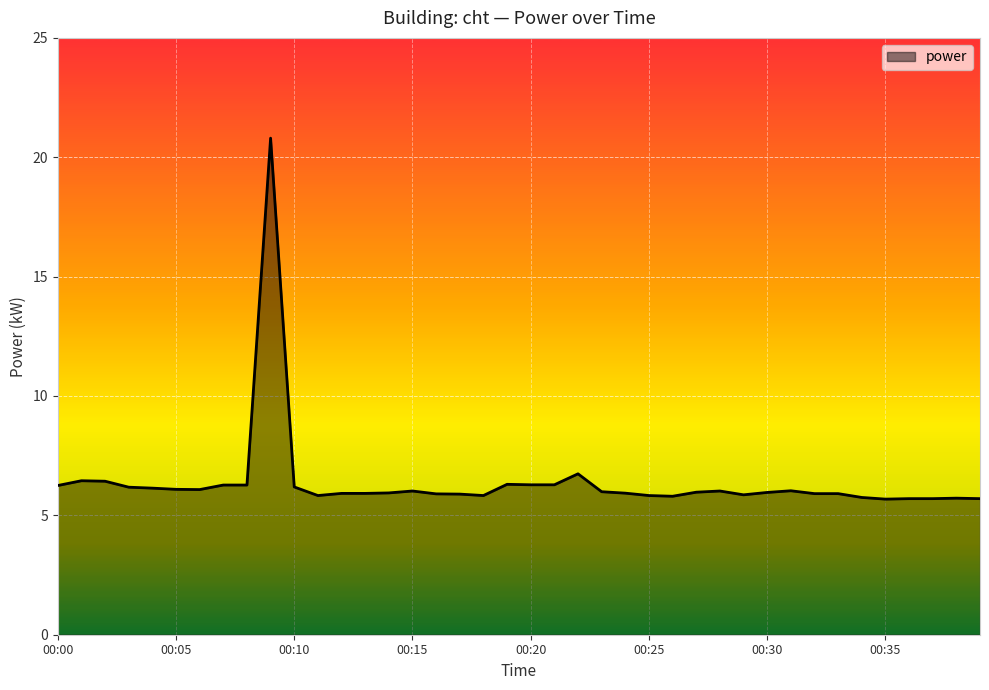

What is the greatest value displayed?

20.8